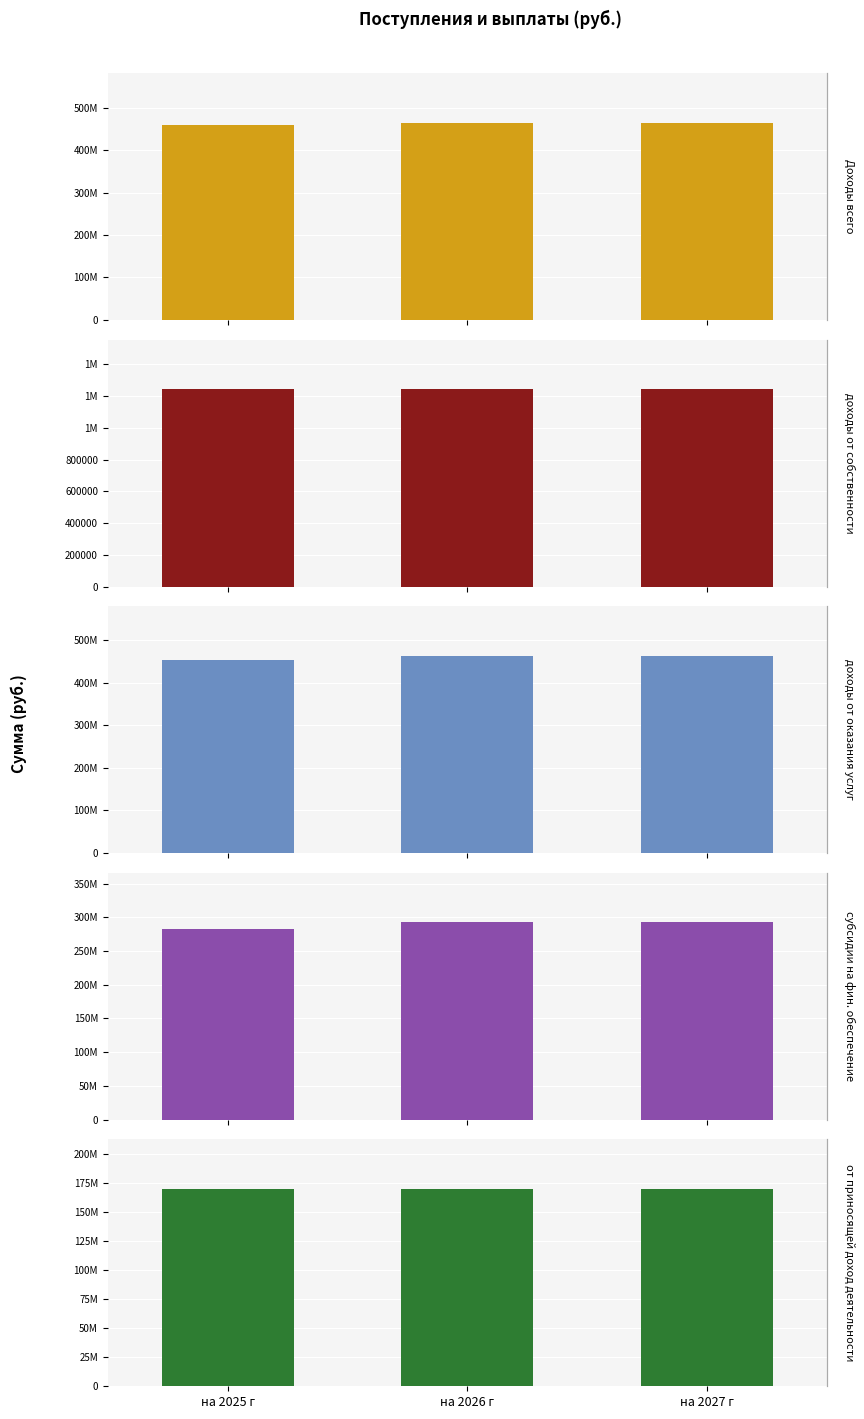

What is the difference between the субсидии на фин. обеспечение values at на 2025 г and на 2027 г?

9495918.1